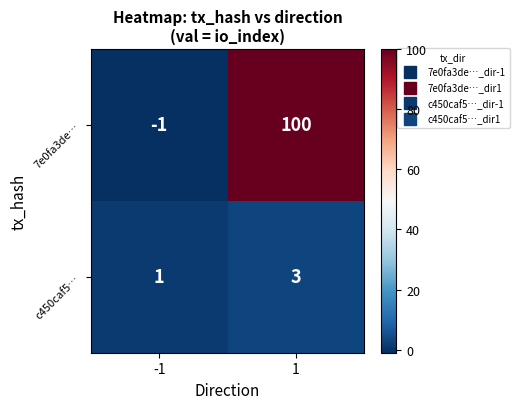

What is the total value across all series at 1?

103